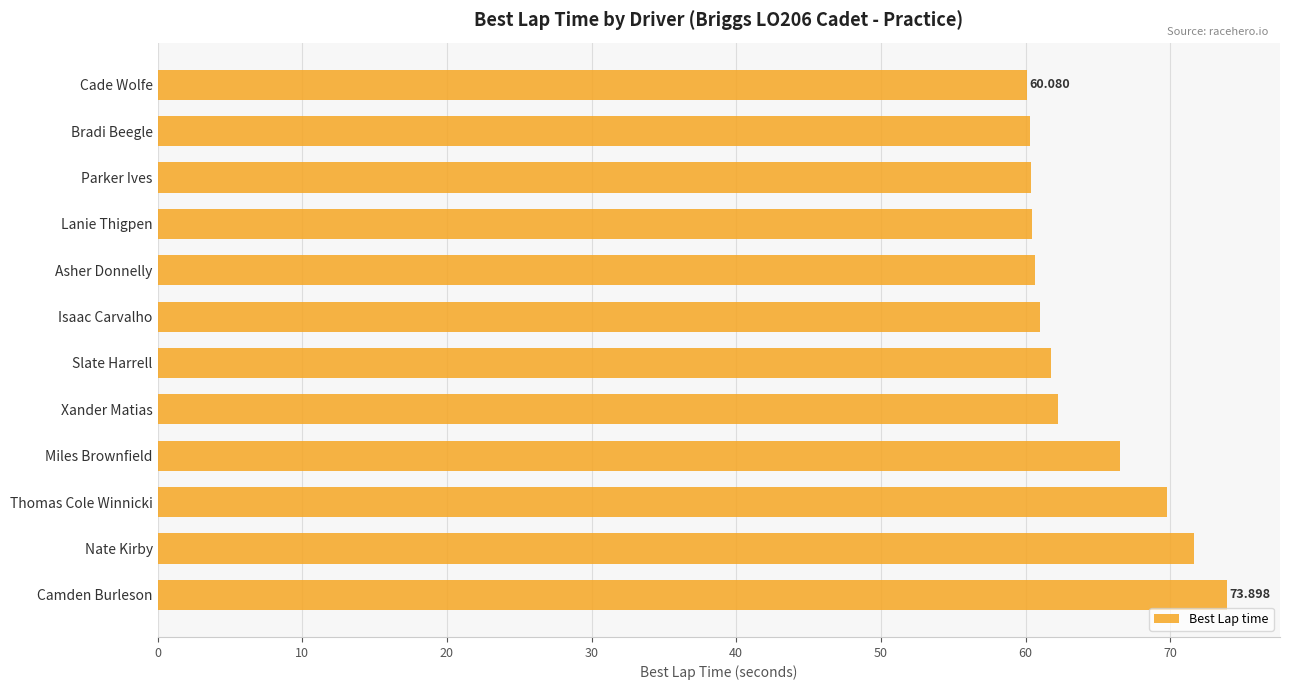

What is the label of the 9th bar from the top?

Miles Brownfield